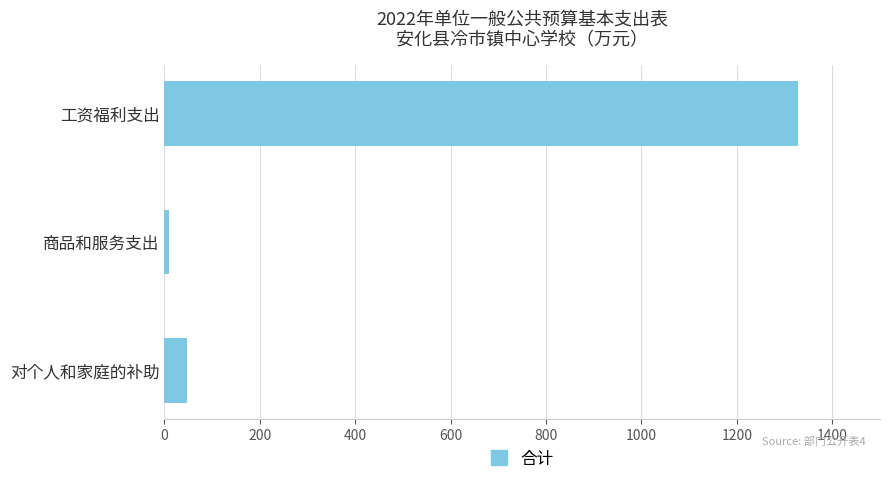

List the labels in order of value, smallest first.

商品和服务支出, 对个人和家庭的补助, 工资福利支出